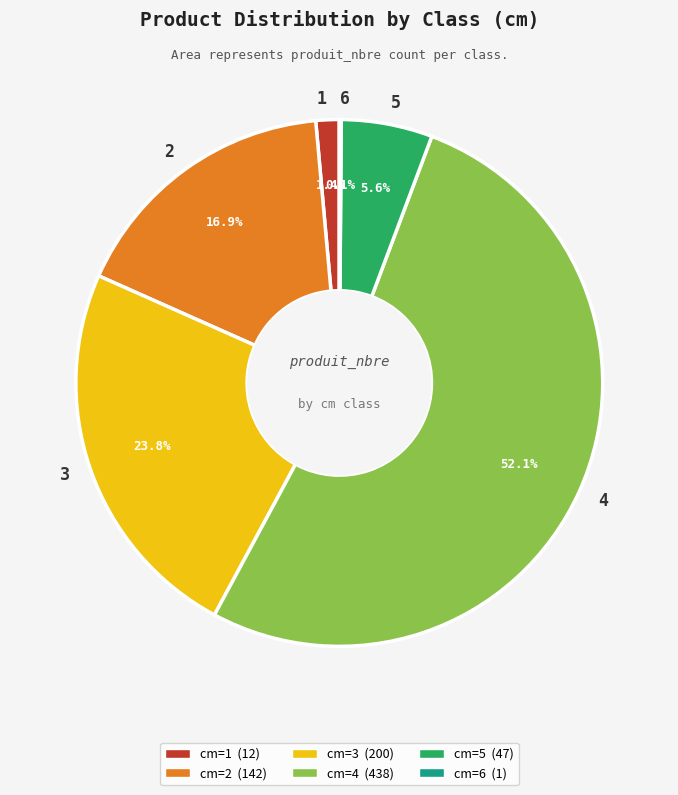

What is the majority slice?

4